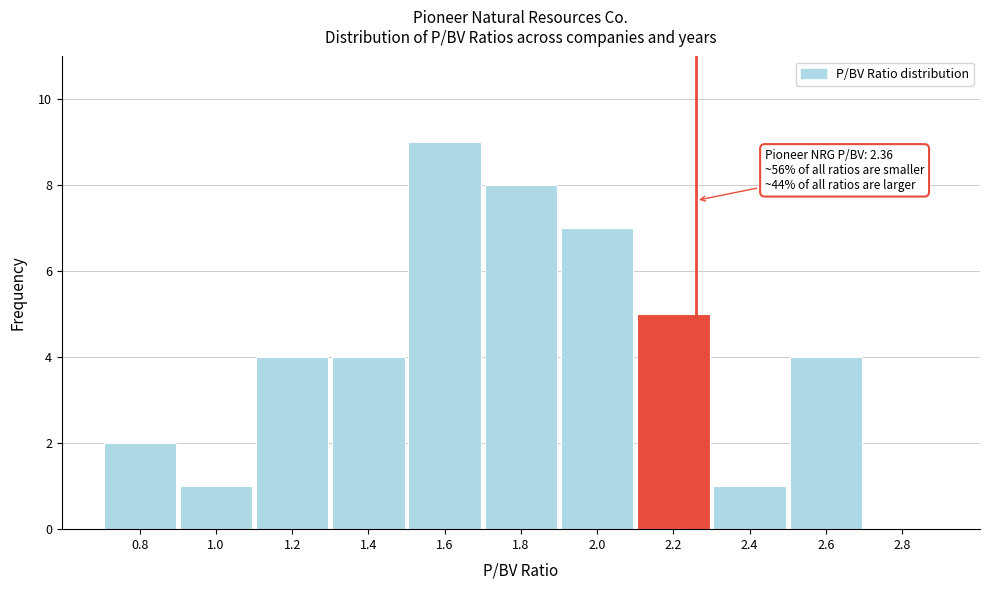

Reading left to right, list all the values displayed in this chart.

0.8=2	1.0=1	1.2=4	1.4=4	1.6=9	1.8=8	2.0=7	2.2=5	2.4=1	2.6=4	2.8=0